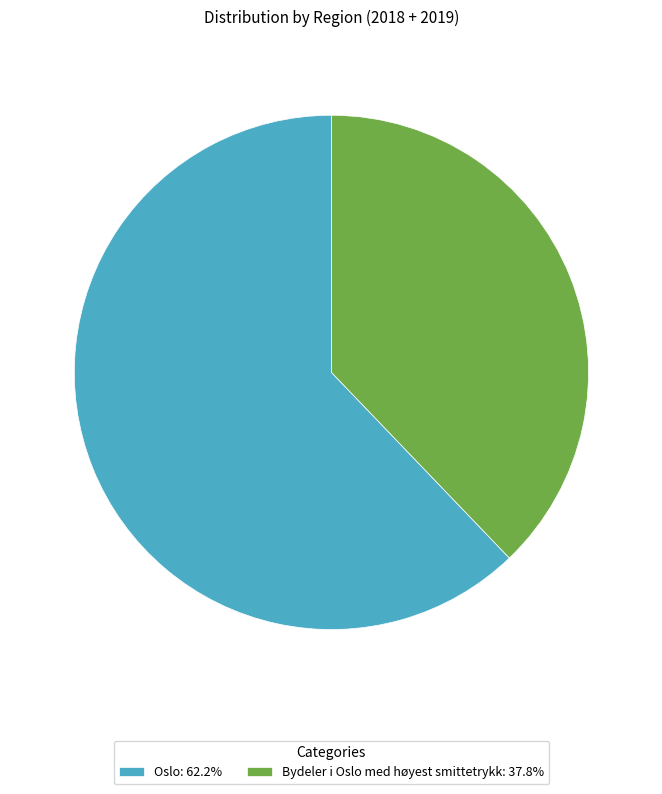

Is there any slice that represents more than half of the pie?

Yes